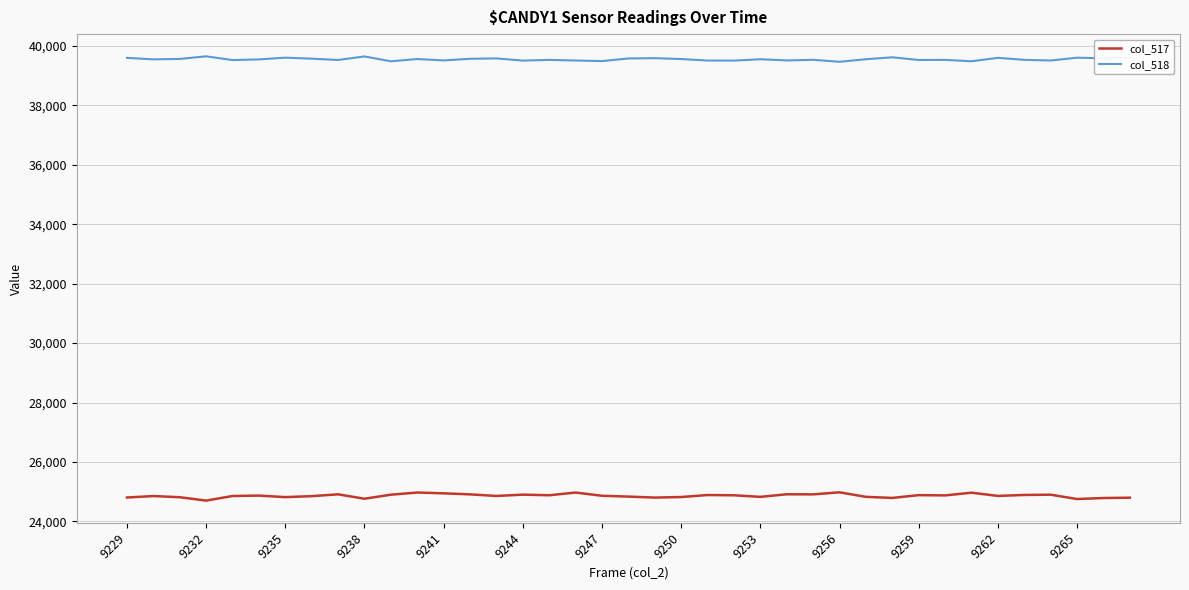

True or false: col_518 and col_517 cross at least once.

False